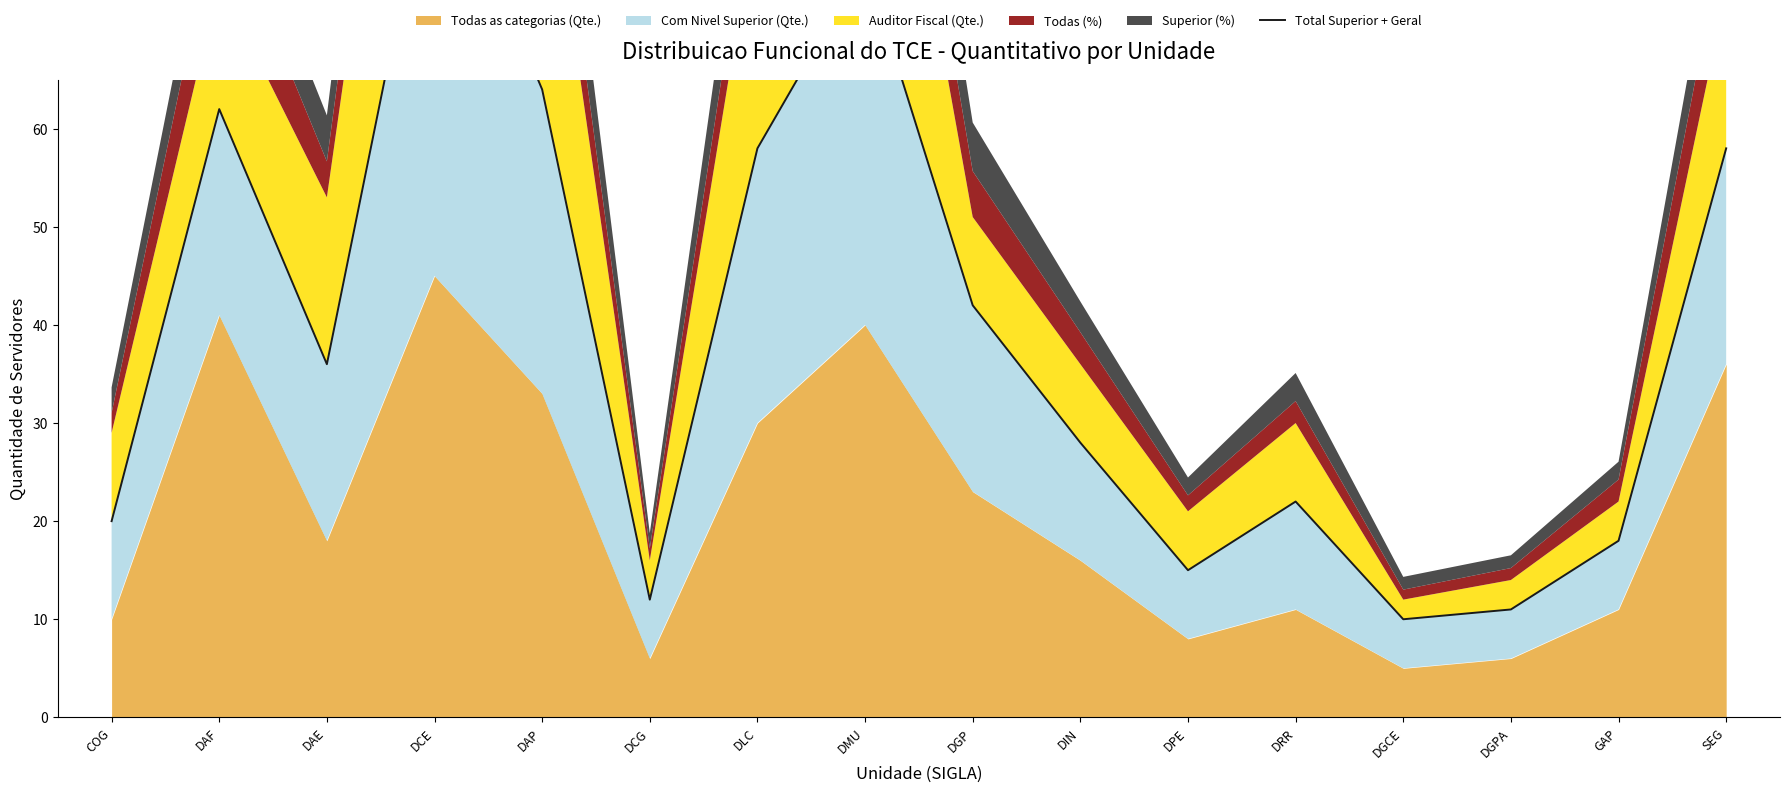

What is the ratio of the value at DMU to the value at DLC?

1.3